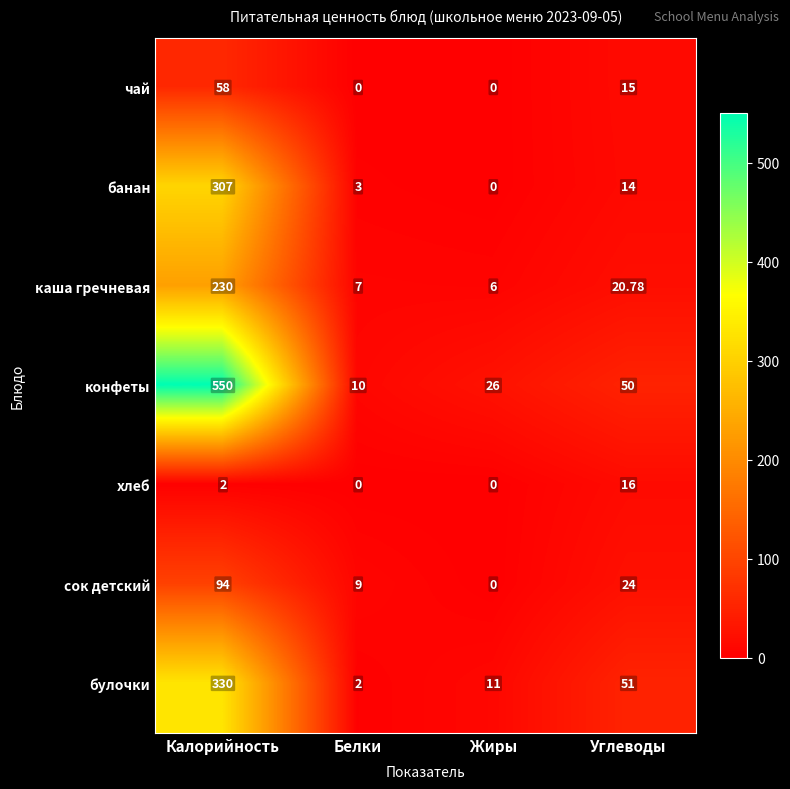

Where is хлеб nearest to the value 8?

Калорийность